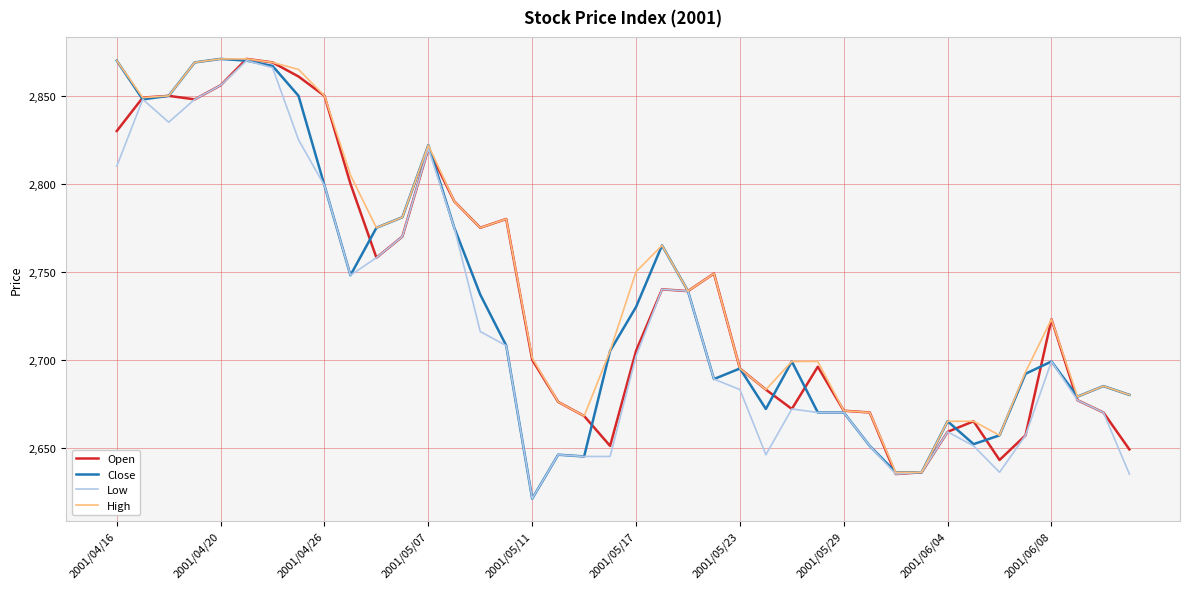

Which series has the widest spread of values?

Close